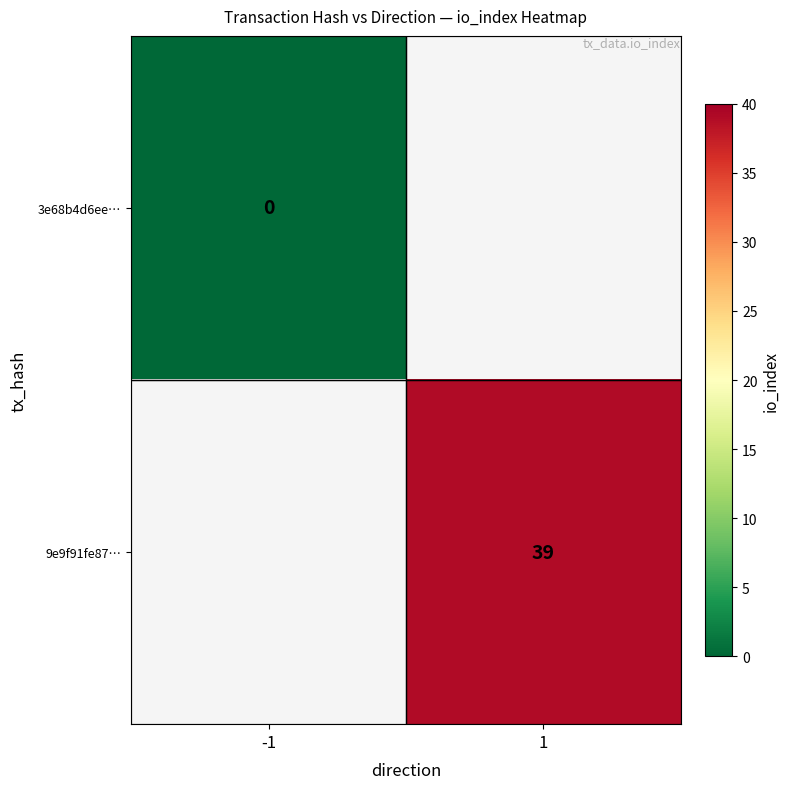

Which category has the lowest value across all series?

-1